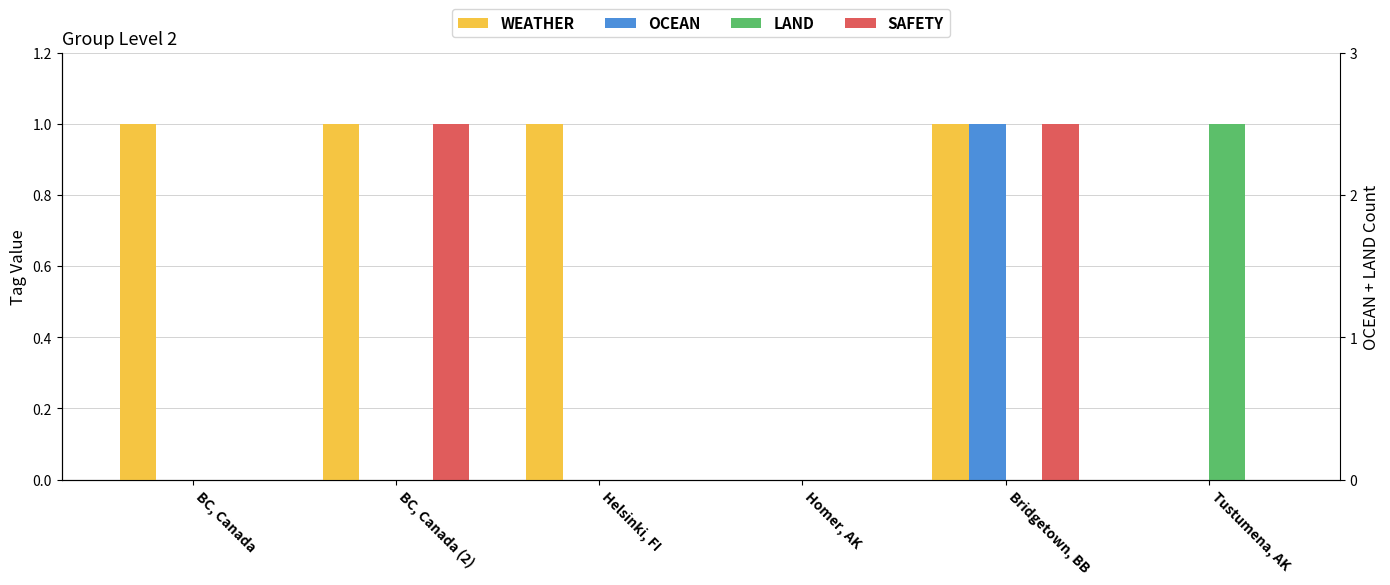

How many values in WEATHER are above zero?

4